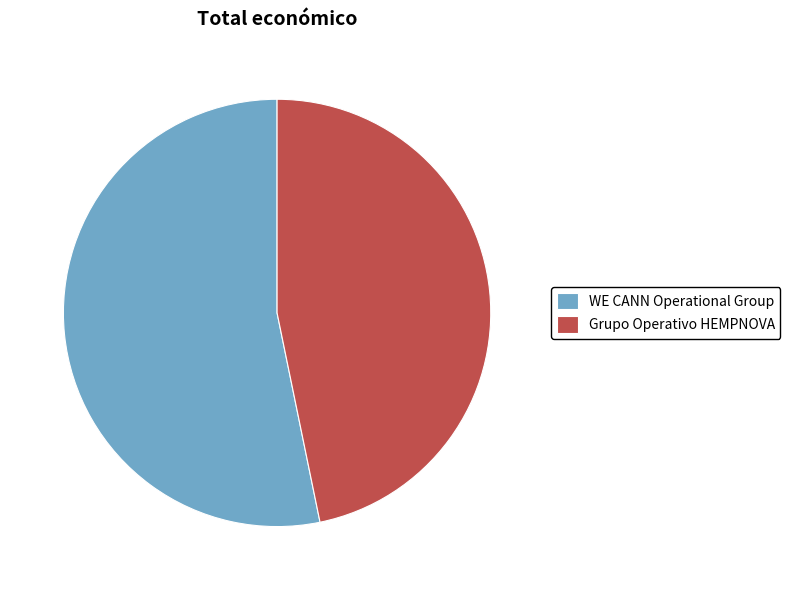

Is it true that WE CANN Operational Group is 53% of the pie?

True